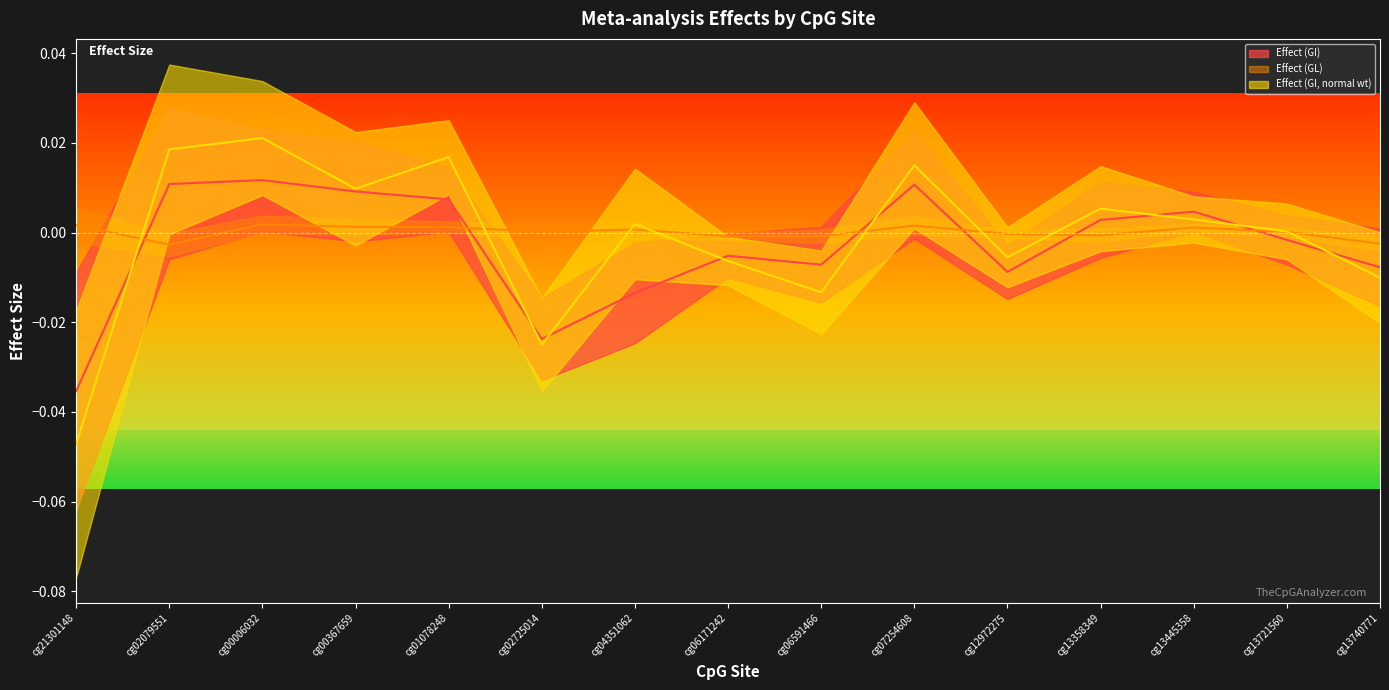

How many intersections are there between Effect (GL) and Effect (GI, normal wt)?

8